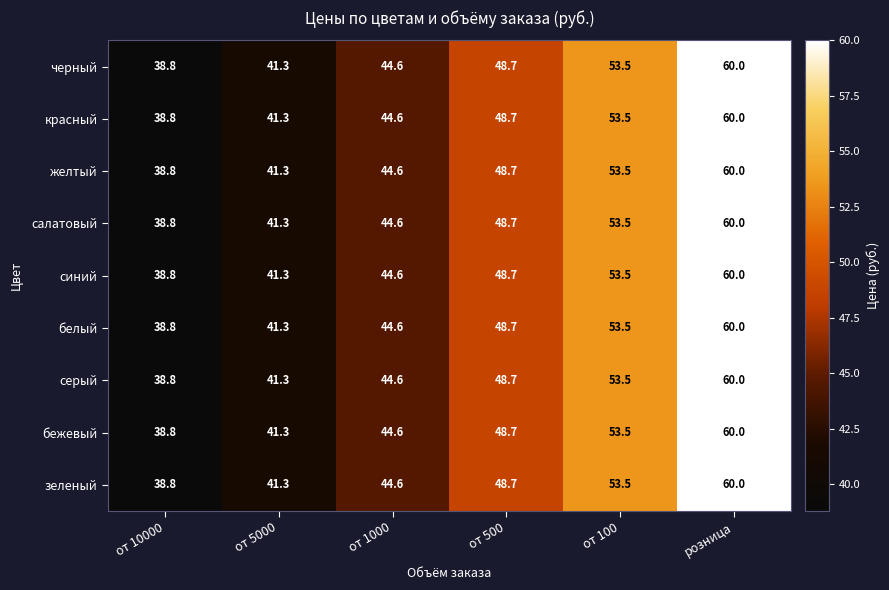

What value does the желтый series have at от 5000?

41.3